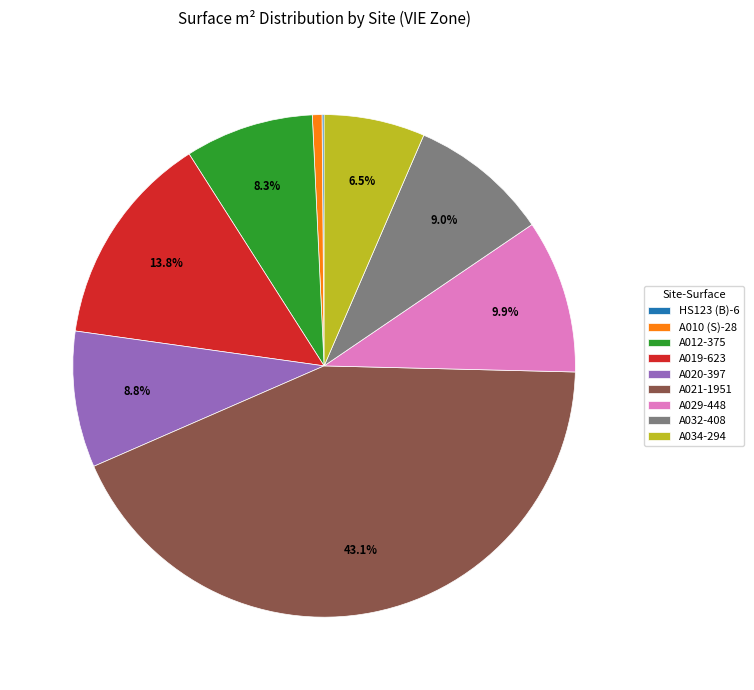

Does A012-375 represent more than half of the total?

No